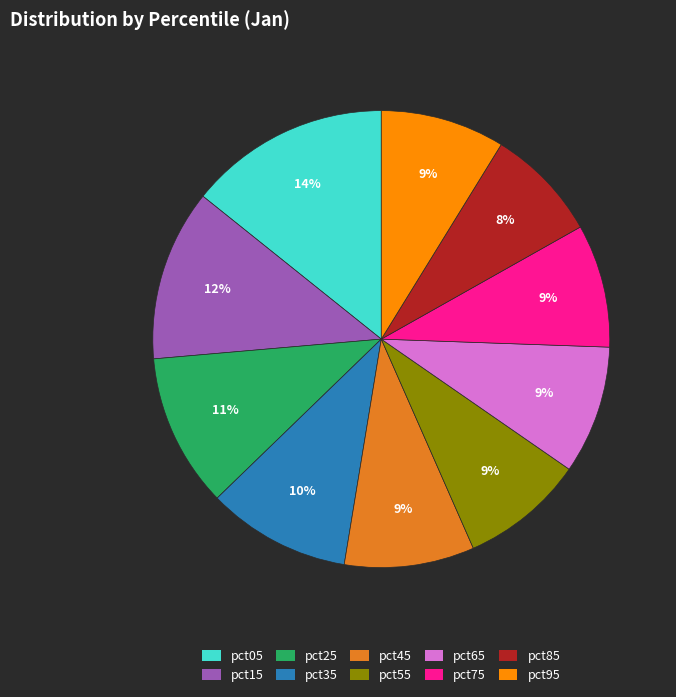

Combined, do pct35 and pct25 account for over 50%?

No